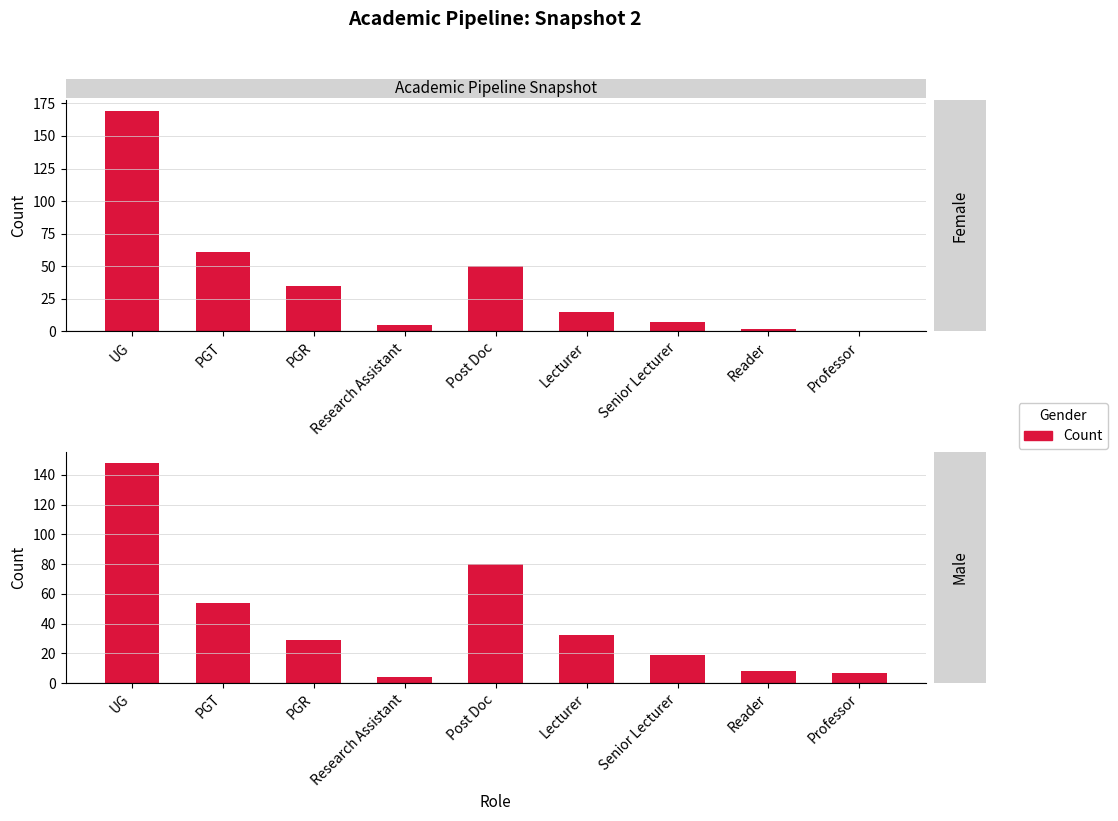

Which series has the largest range (max minus min)?

Female